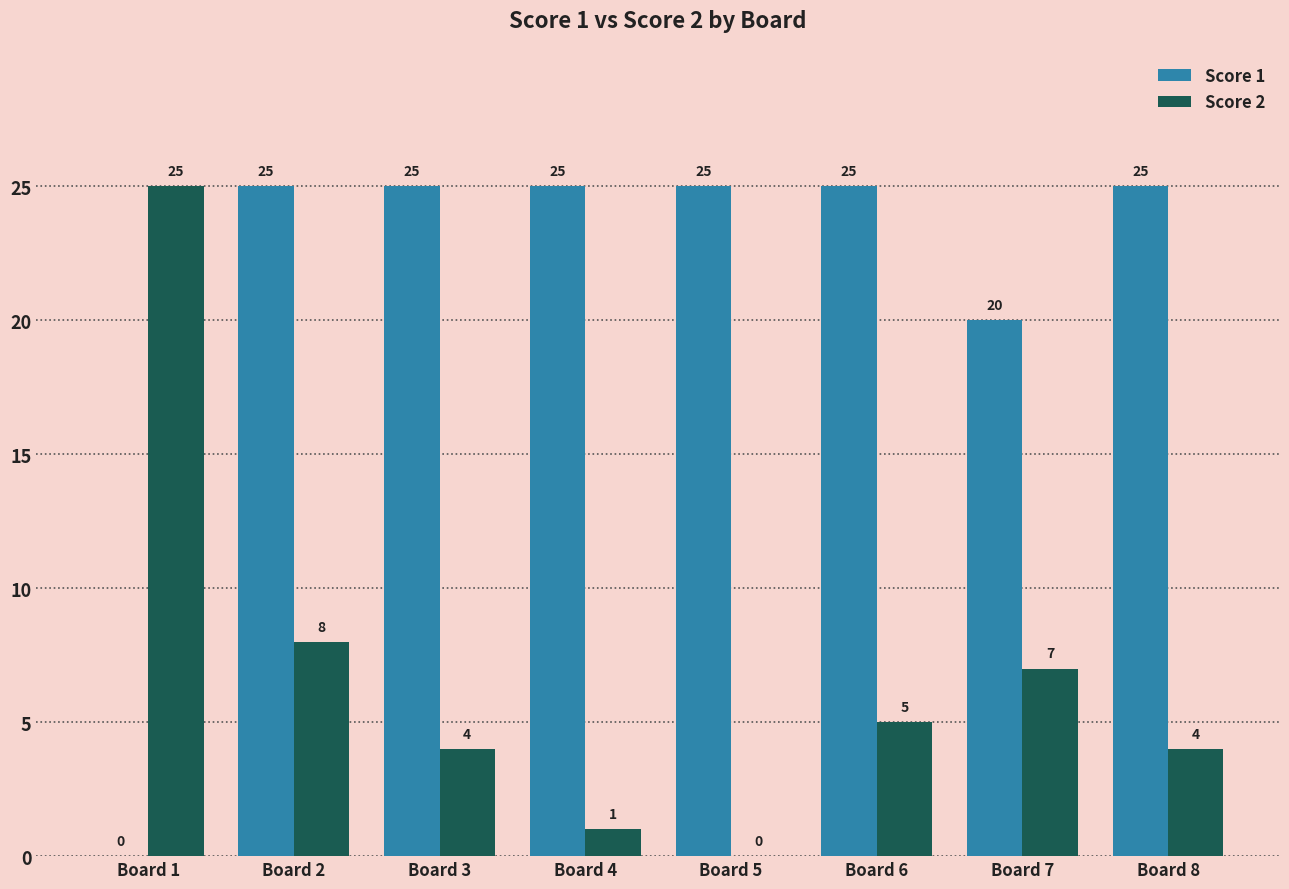

What is the sum of the Score 2 values at Board 7 and Board 6?

12